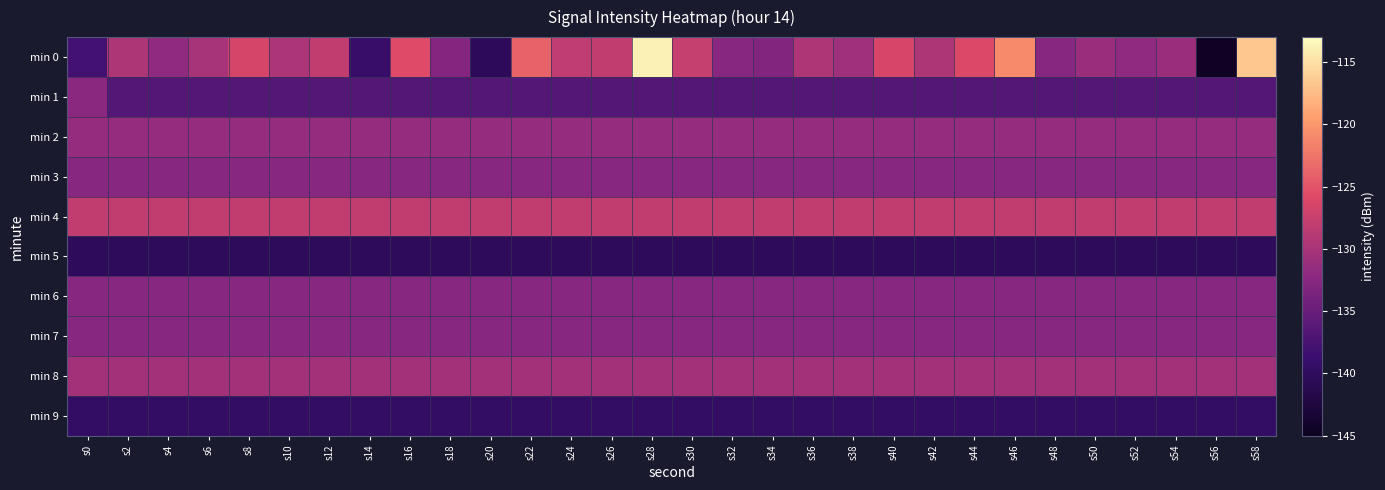

Which series has the widest spread of values?

min 0